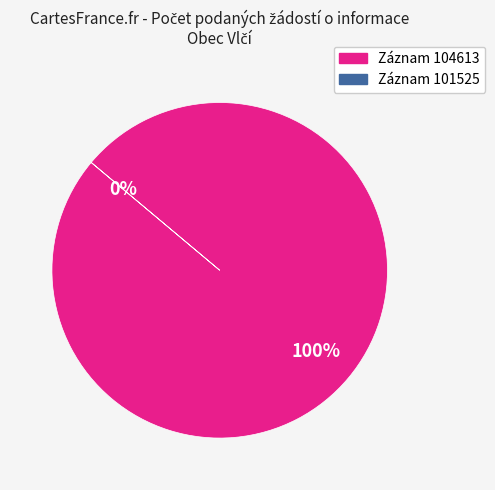

How many segments does this pie chart have?

2